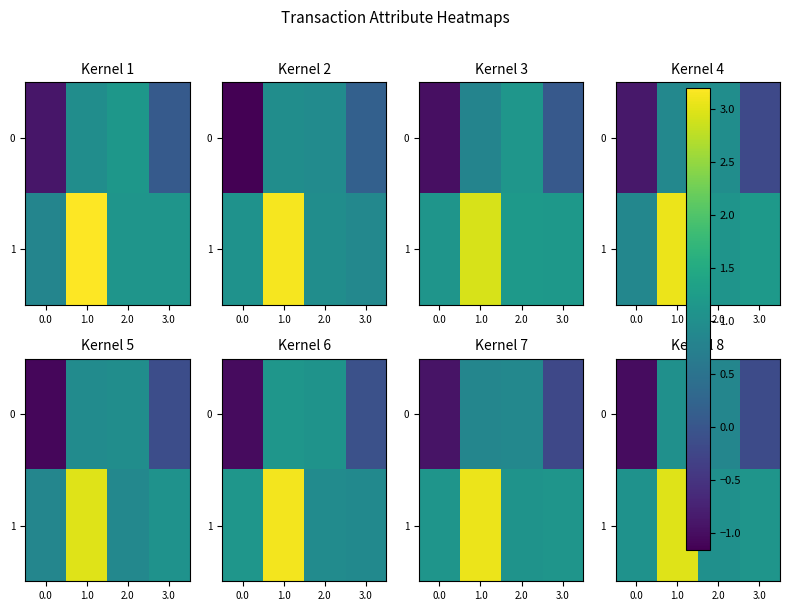

True or false: 1 has a value of 1.1 at 0.0.

True